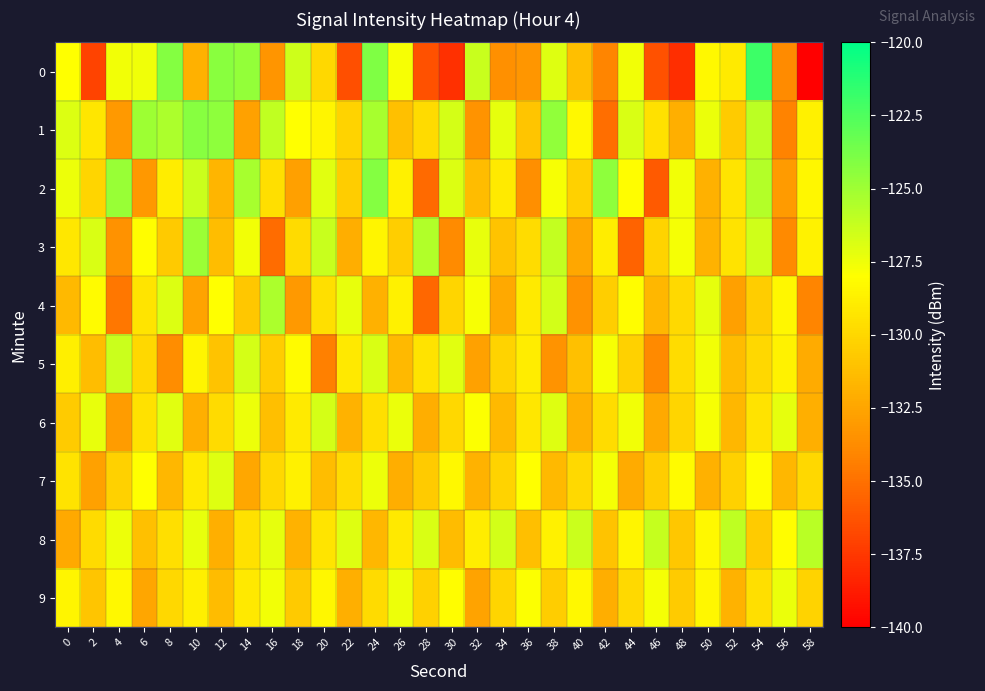

What is the maximum value shown in the chart?

-121.9